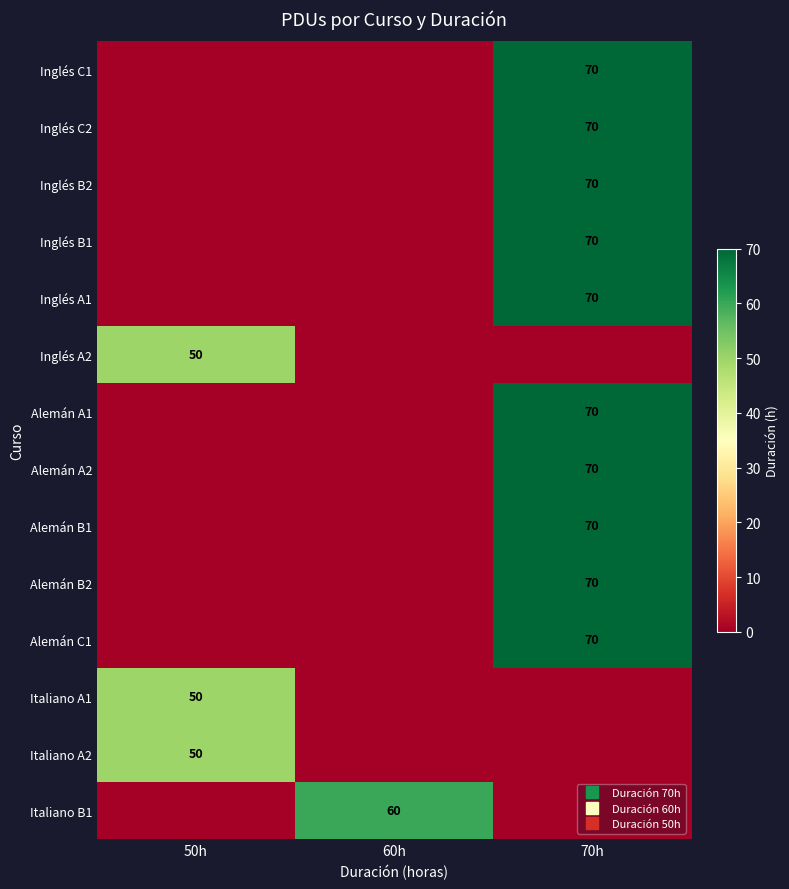

At which category does the chart reach its minimum across all series?

50h